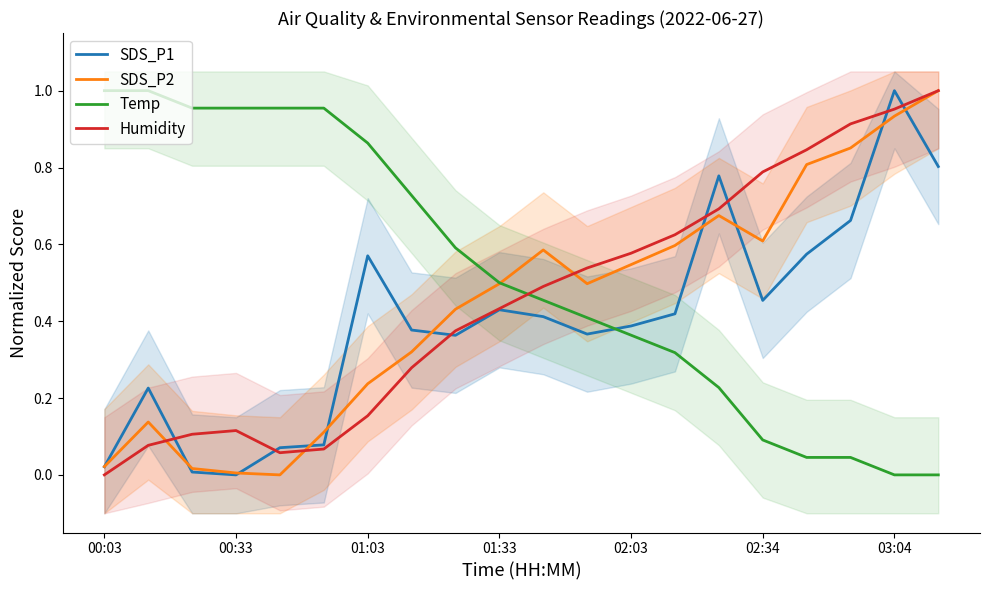

After their last crossing, which series has the higher values: Temp or SDS_P1?

SDS_P1